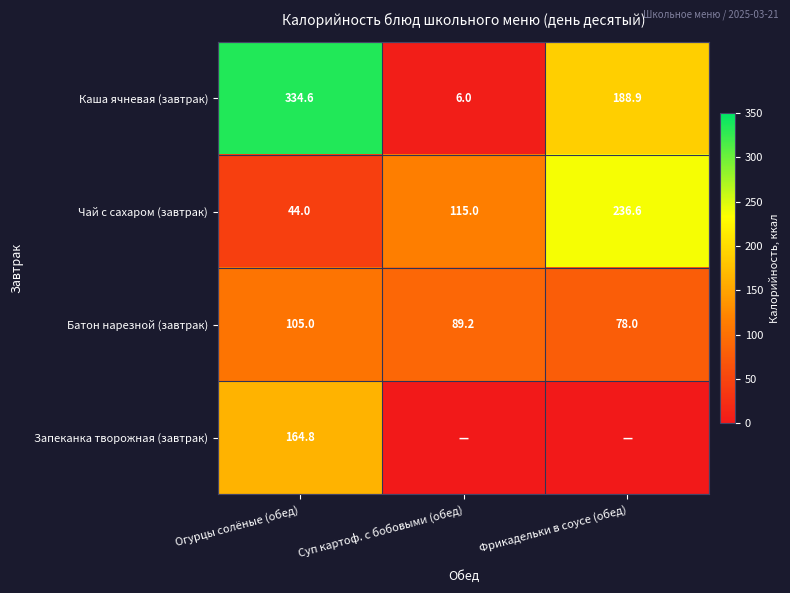

Where is Чай с сахаром (завтрак) nearest to the value 140?

Суп картоф. с бобовыми (обед)